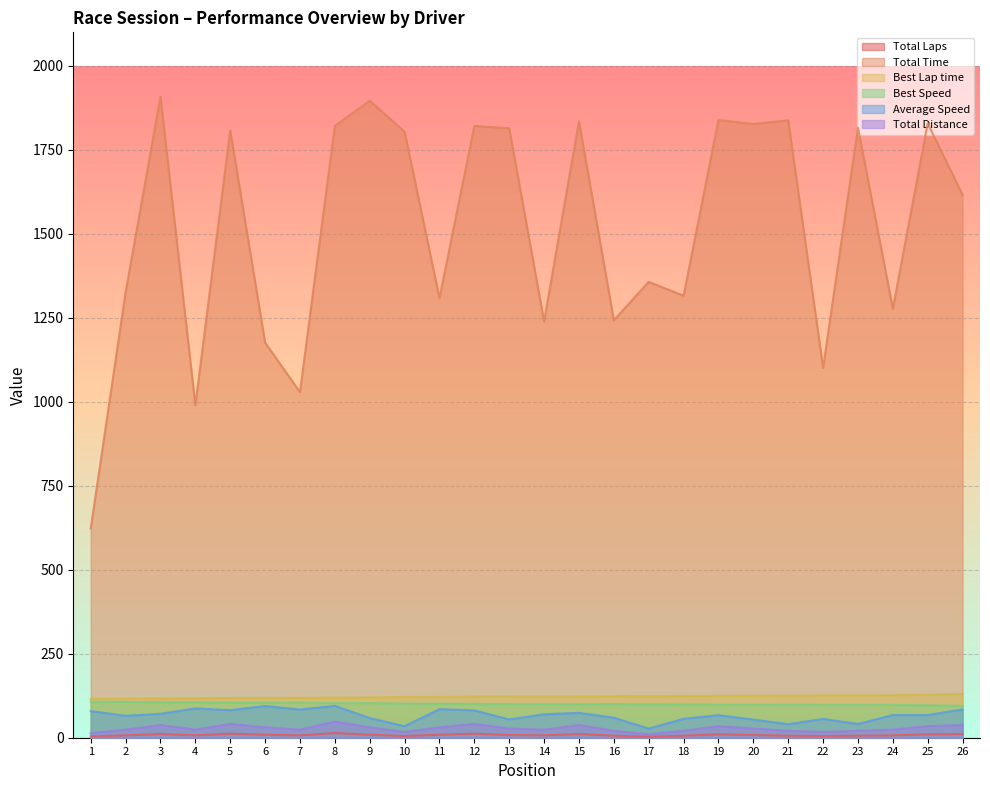

True or false: Total Time and Total Distance cross at least once.

False